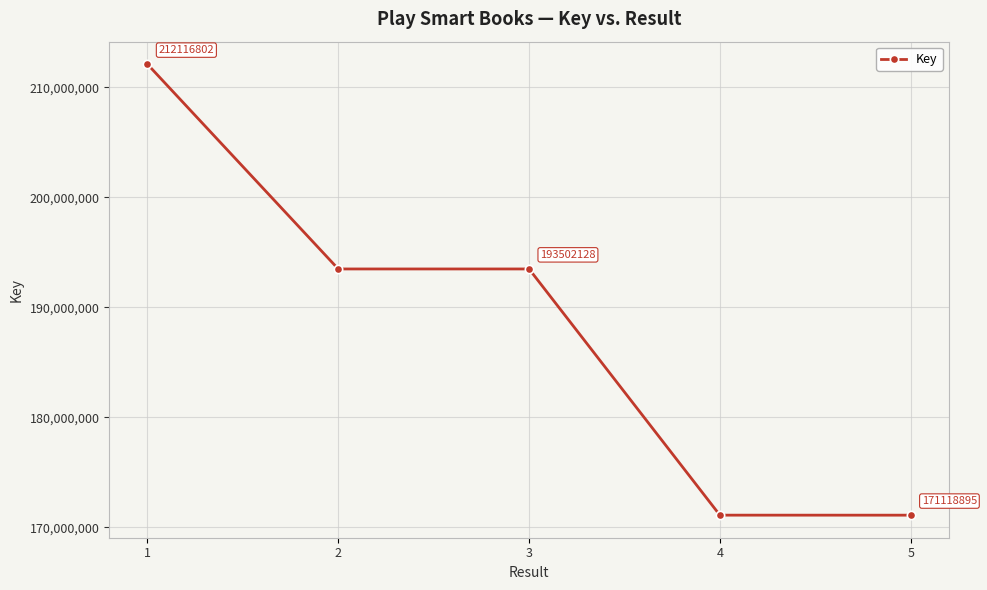

What is the greatest value displayed?

212116802